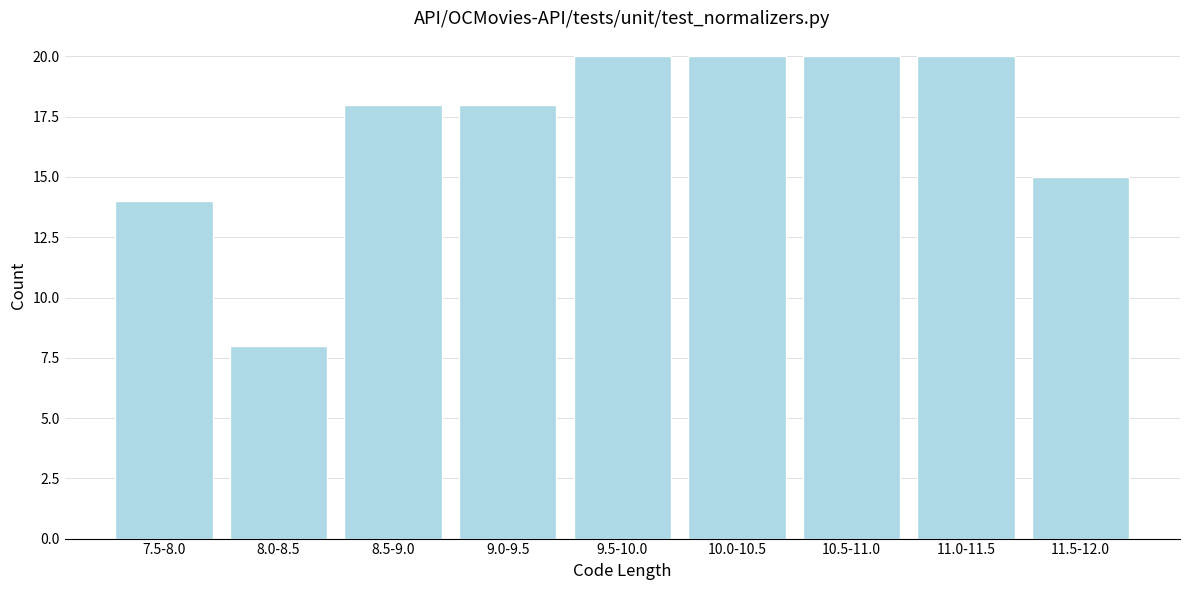

Reading left to right, what are all the values shown in this chart?

14	8	18	18	20	20	20	20	15